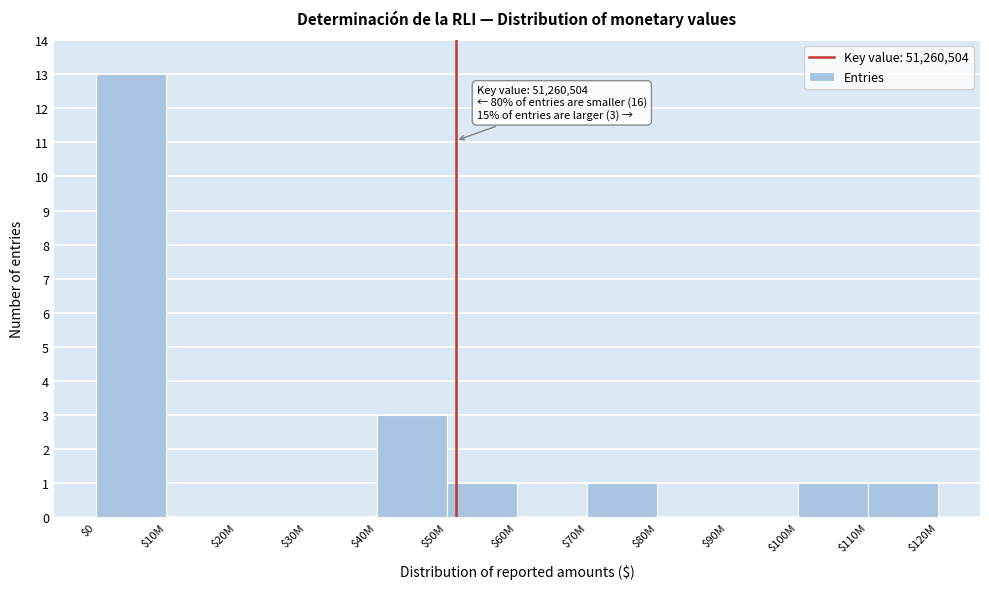

What is the maximum value shown in the chart?

13